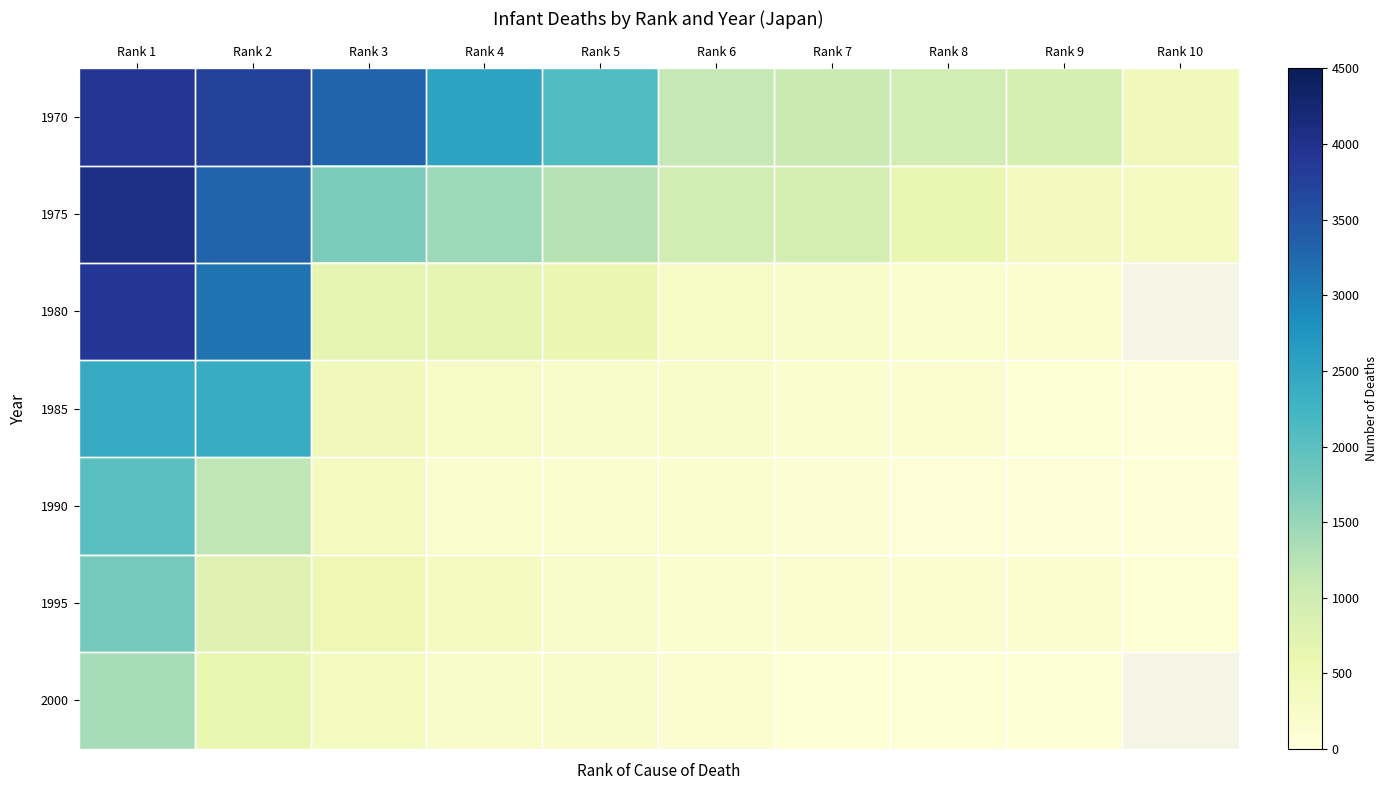

Is the value of 1970 at Rank 3 greater than the value of 2000 at Rank 7?

Yes